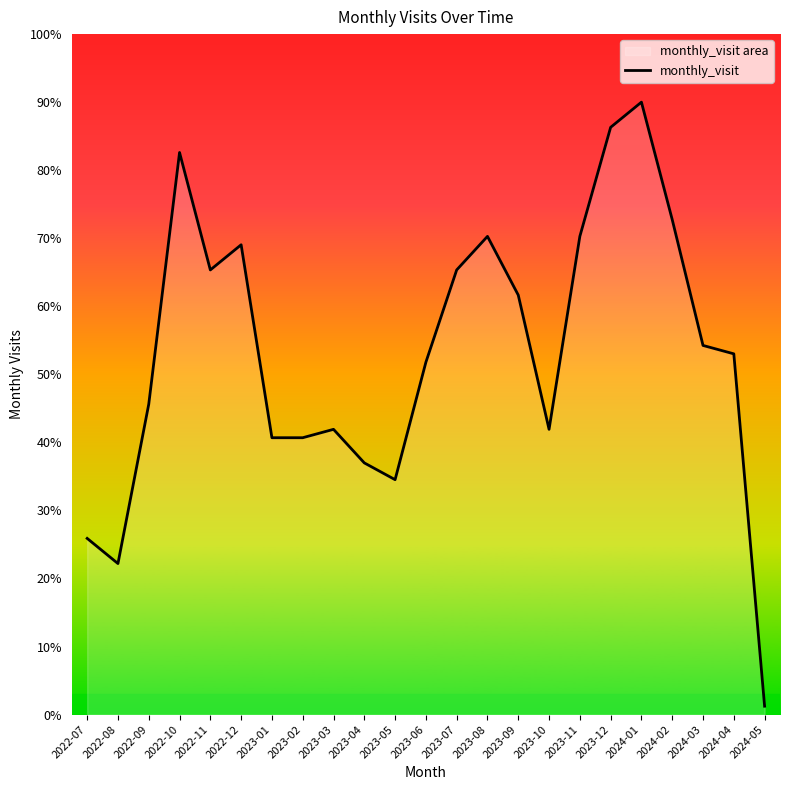

Count the number of values greater than 53.

12